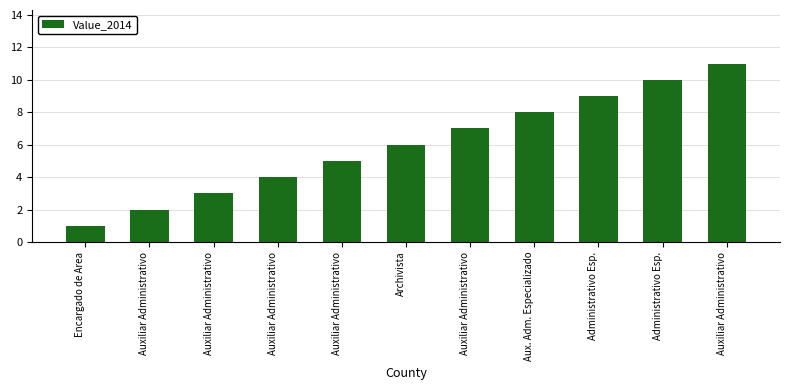

How many bars are there in total?

11